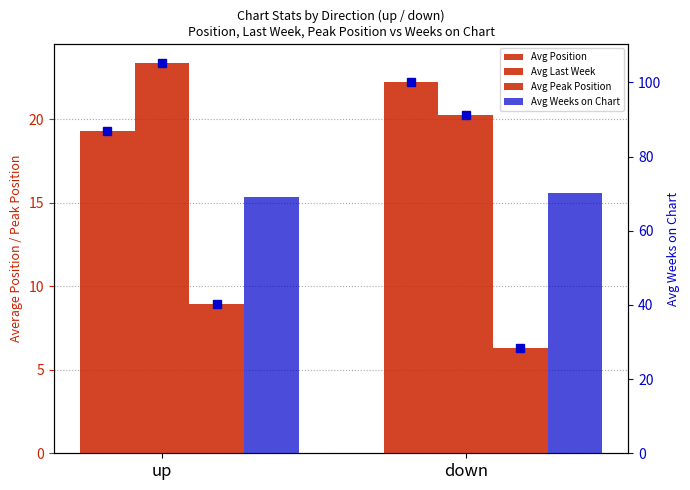

Is the value of Avg Position at down greater than the value of Avg Last Week at down?

Yes